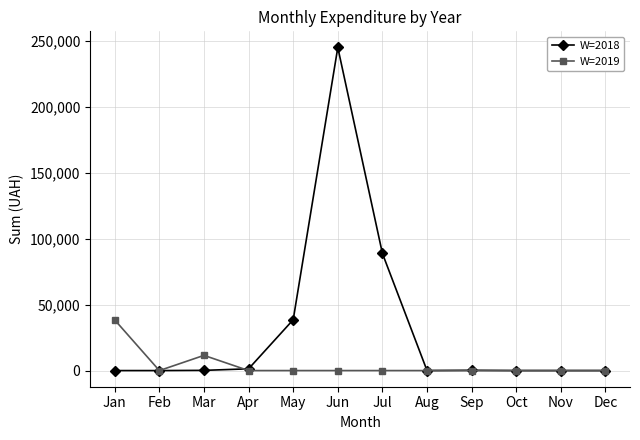

What is the spread (max minus min) of values at Jun?

244808.4